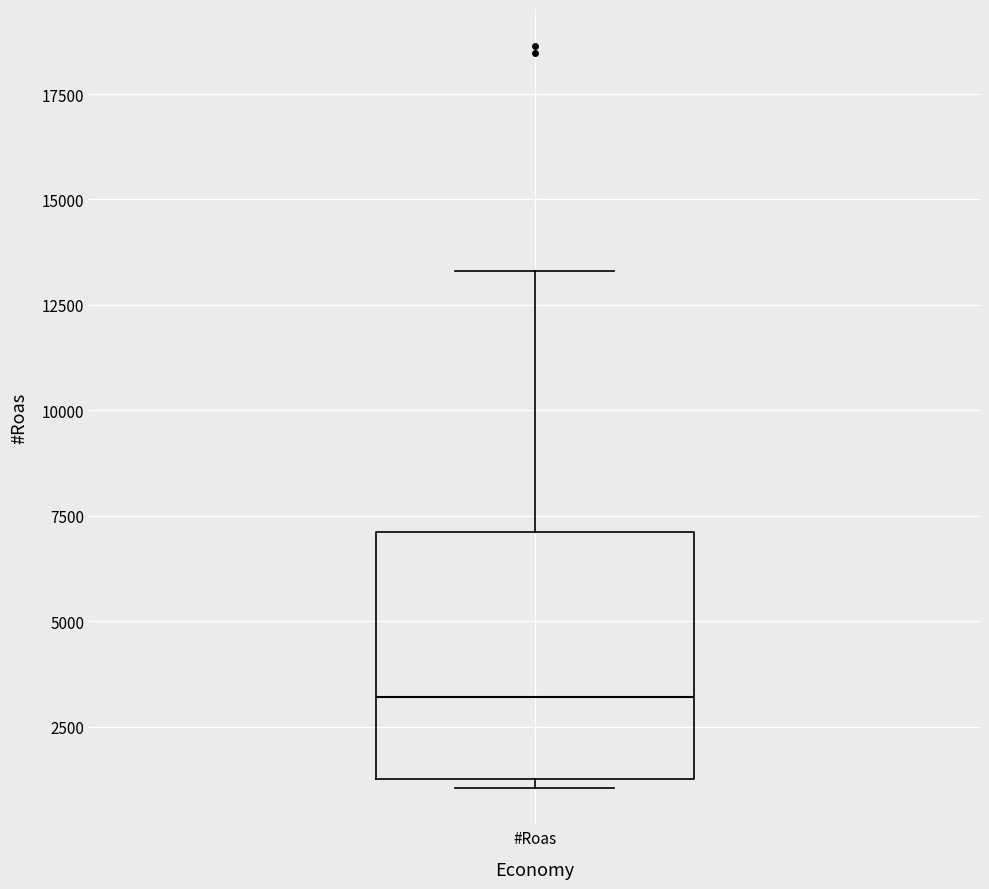

Read this box plot against the y-axis: the position of the median line, the range covered by the box, and the ends of both whiskers. The values are not printed on the chart, so give them approximately, as read against the axis.

median 3000, box 1000 to 7000, whiskers 1000 (just below the box's lower edge) to 13500